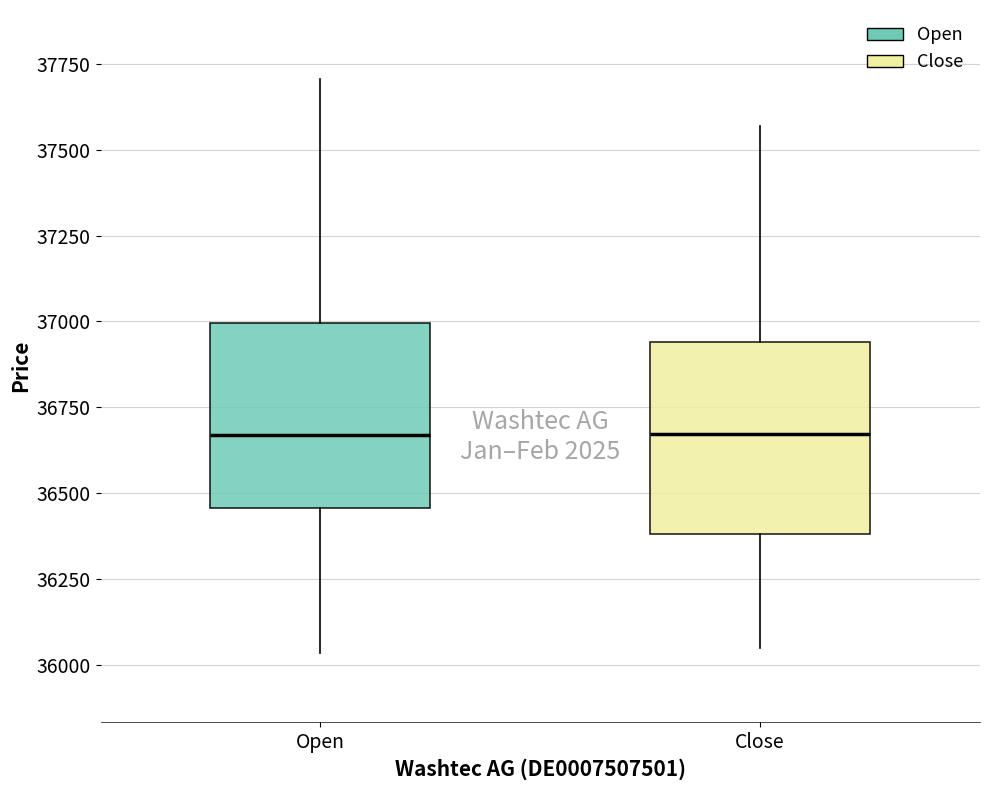

Reading left to right, read every box against the y-axis: the position of its median line, the range the box covers, and the ends of its whiskers. The values are not printed on the chart, so give them approximately, as read against the axis.

Open: median 36650, box 36450 to 37000, whiskers 36050 to 37700
Close: median 36650, box 36400 to 36950, whiskers 36050 to 37550